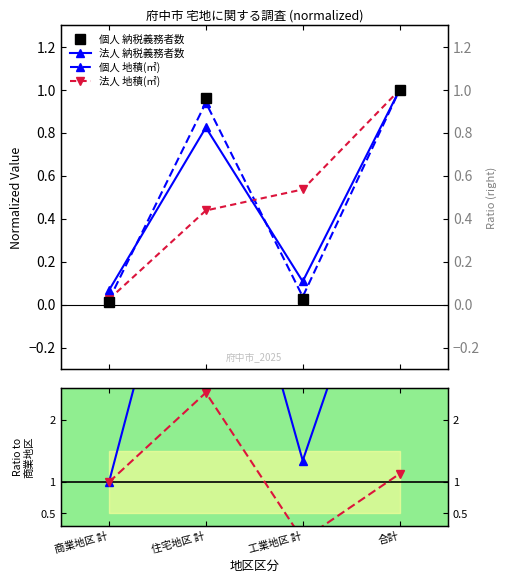

Reading left to right, list all the values displayed in this chart.

個人 納税義務者数: 0.0	1.0	0.0	1.0
法人 納税義務者数: 0.1	0.8	0.1	1.0
個人 地積(㎡): 0.0	0.9	0.0	1.0
法人 地積(㎡): 0.0	0.4	0.5	1.0
個人/法人 納税: 1.0	6.9	1.3	5.9
個人/法人 地積: 1.0	2.4	0.1	1.1